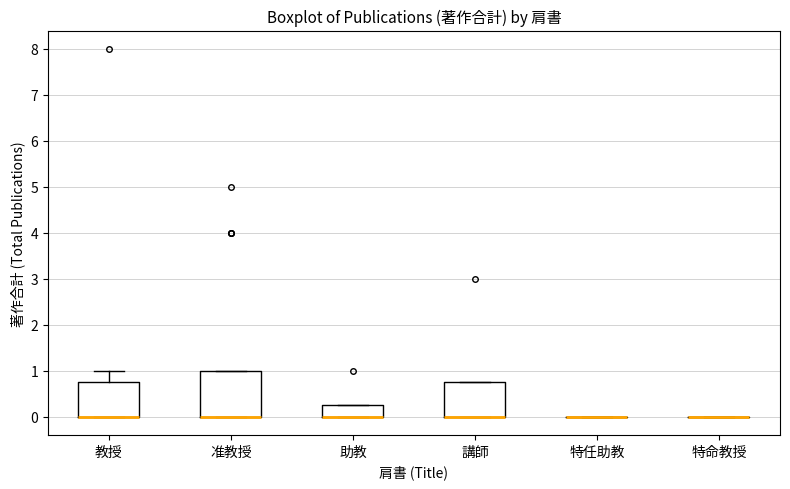

Comparing the boxes themselves (not the whiskers), which one is the tallest?

准教授